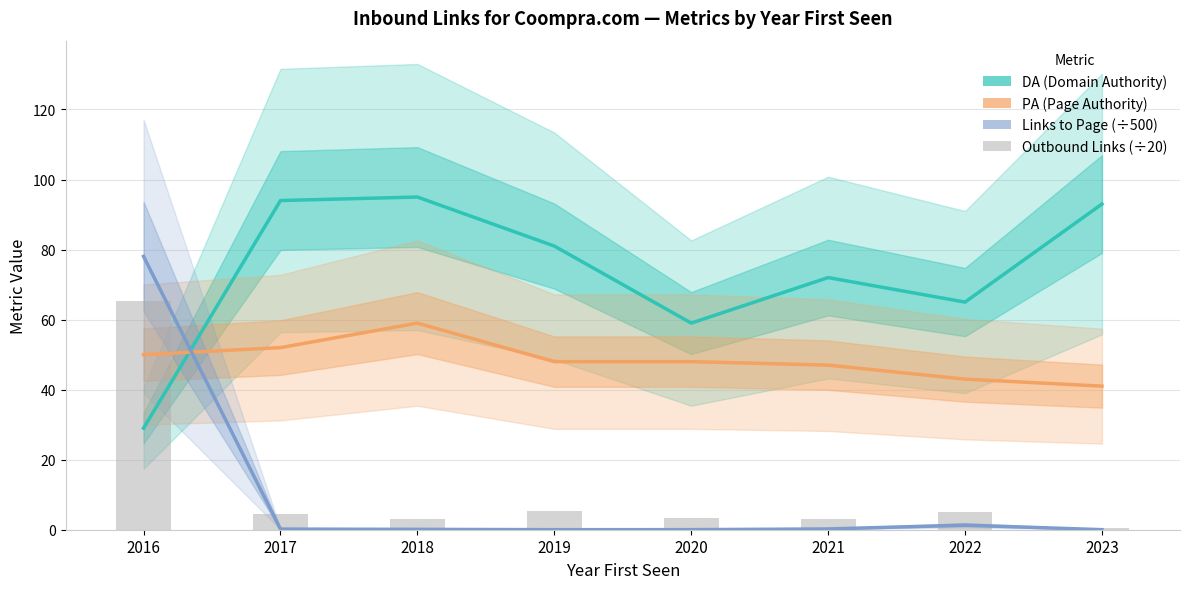

Between 2020 and 2022, which is larger?

2022